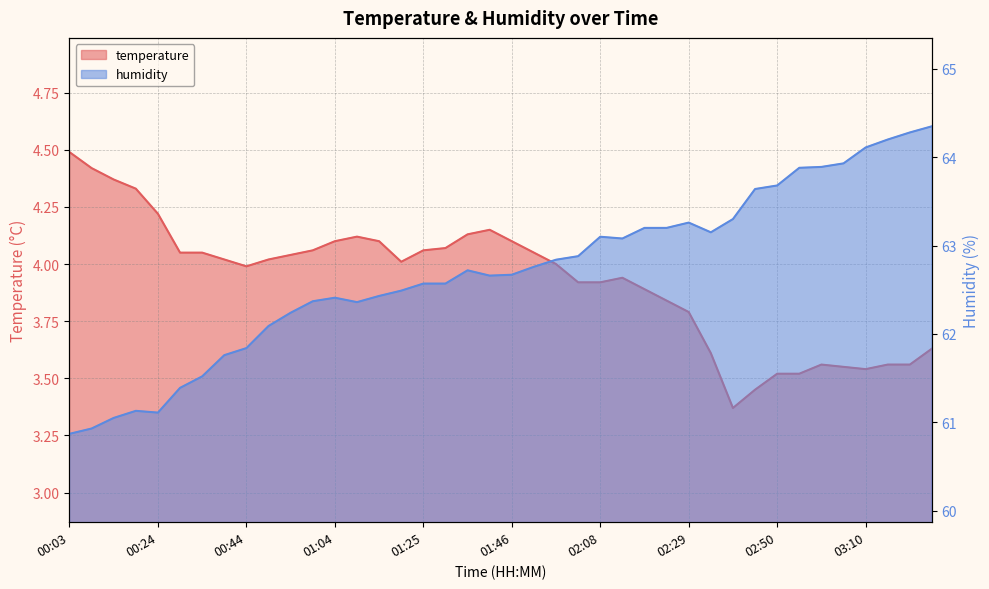

What is the greatest value displayed?

64.3